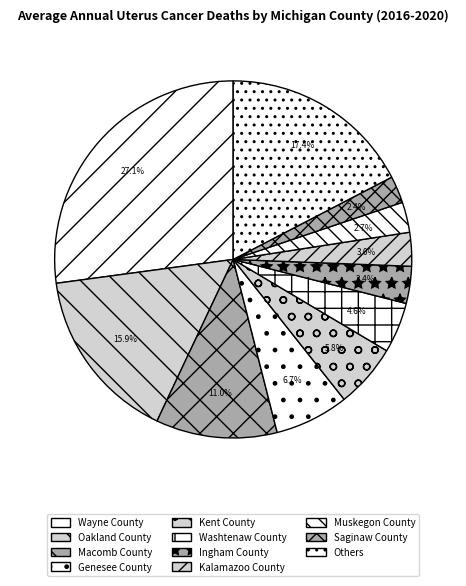

Is there any slice that represents more than half of the pie?

No